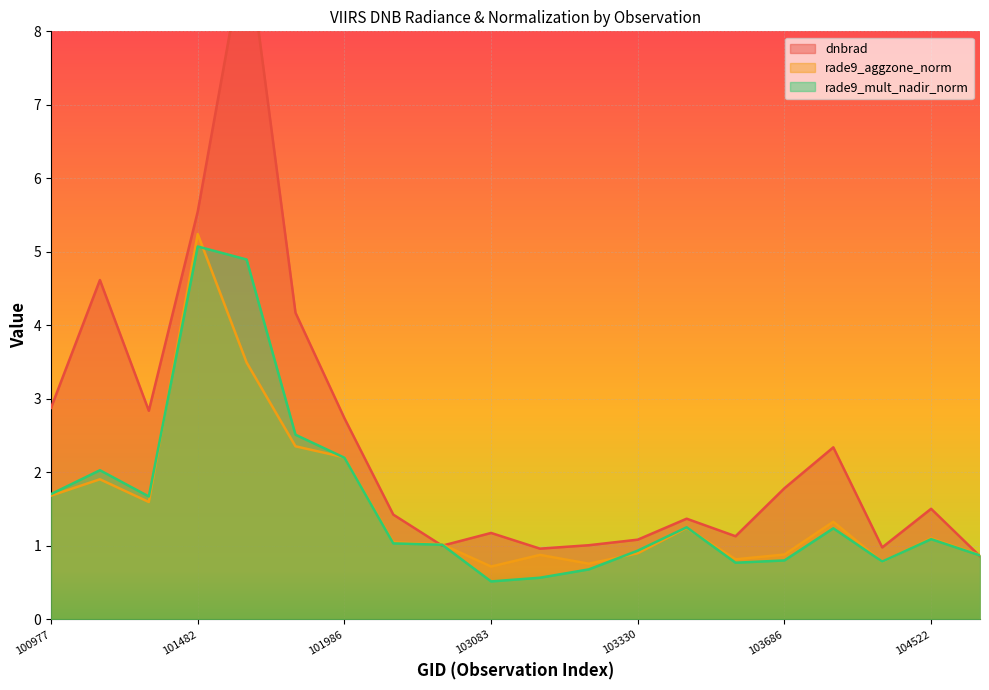

What is the total value across all series at 104522?

3.7